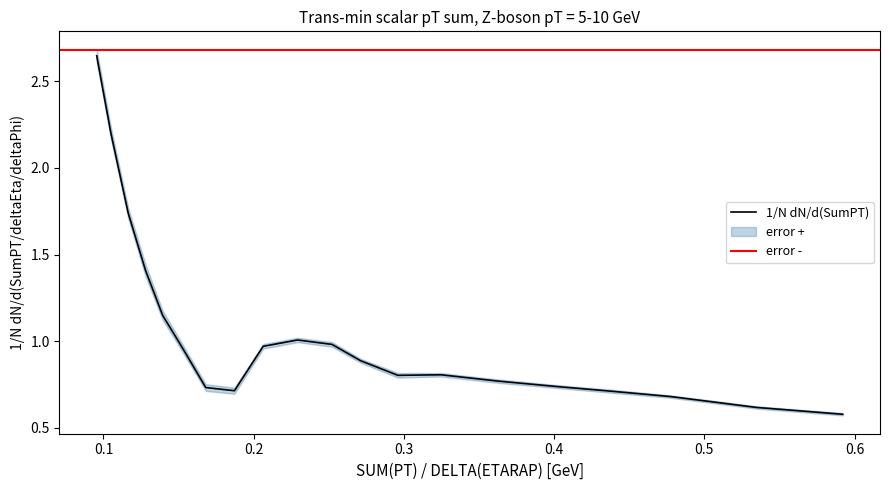

Count the number of categories in the chart.

20